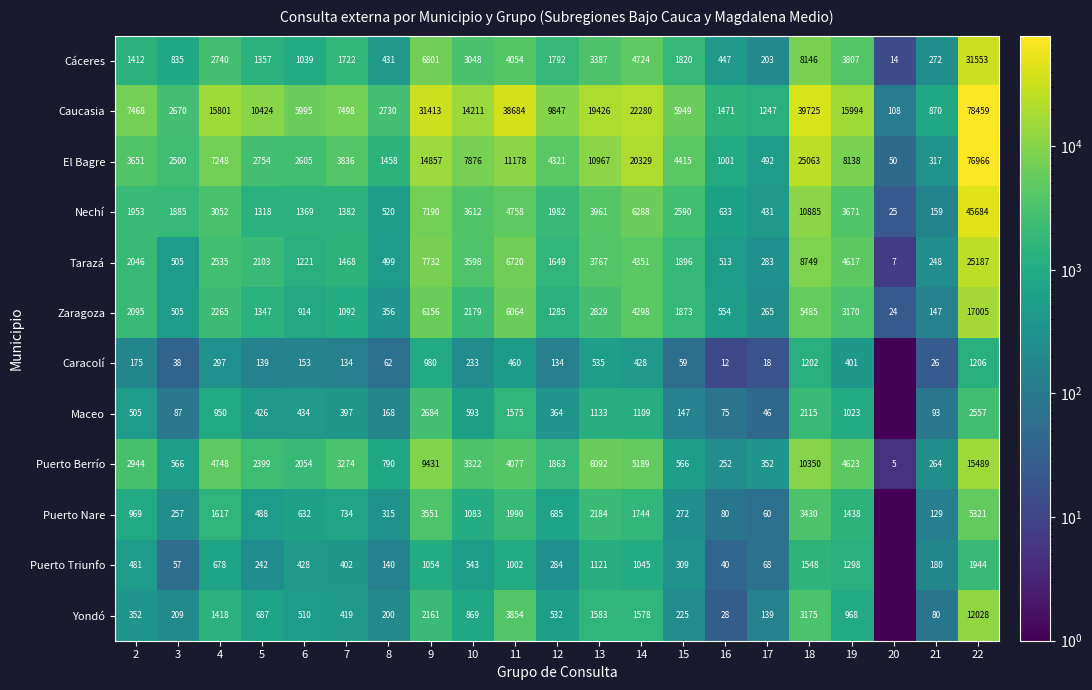

Count the number of categories in the chart.

21